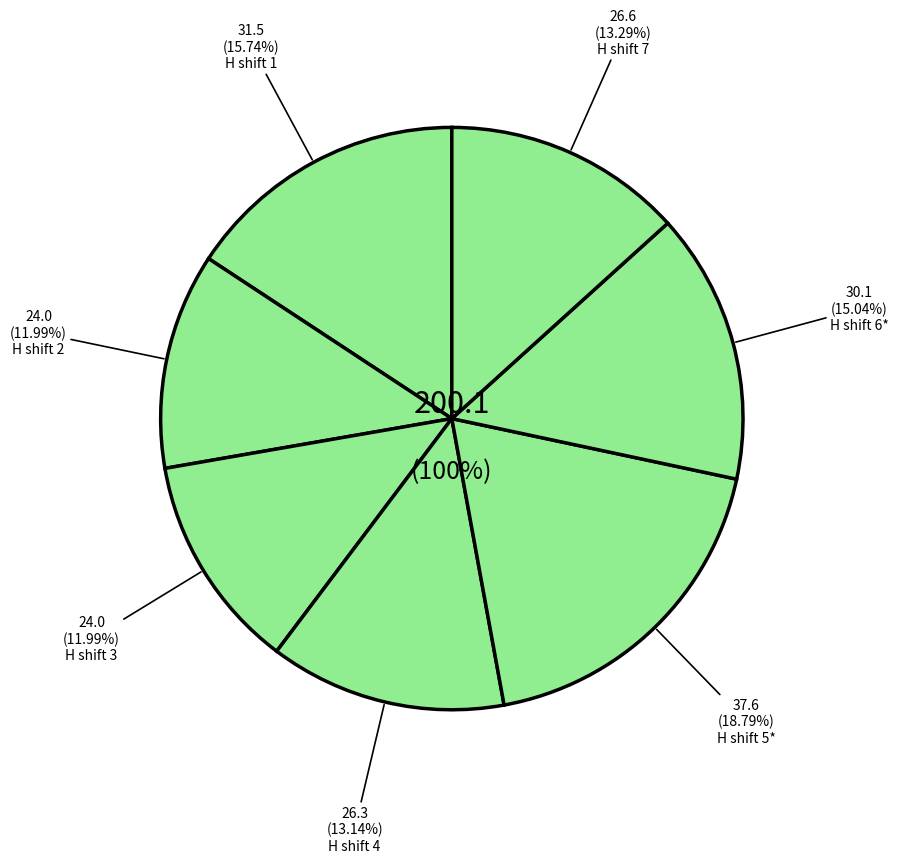

Is there a majority slice in this chart?

No